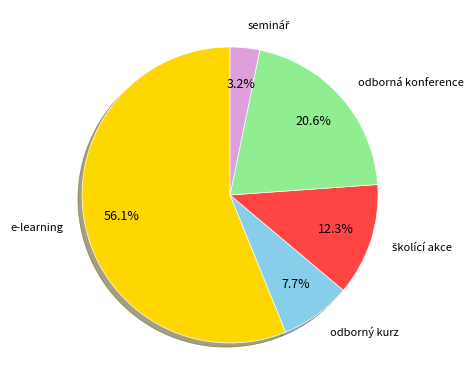

How many slices are in this pie chart?

5